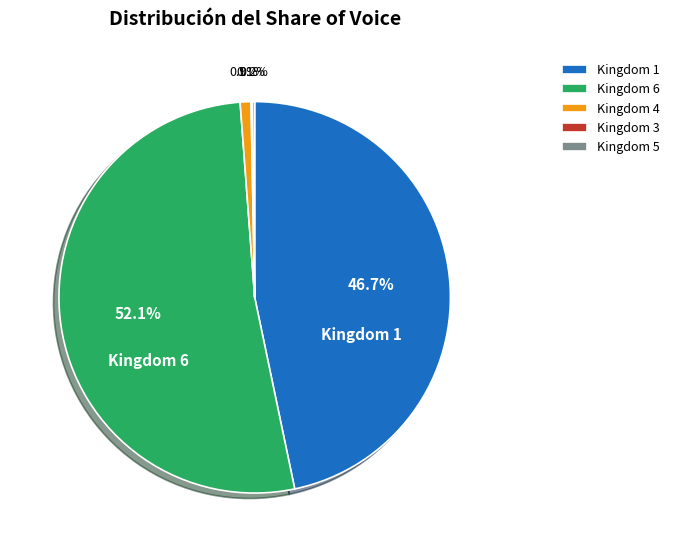

How much of the chart is everything except Kingdom 1?

53.3%